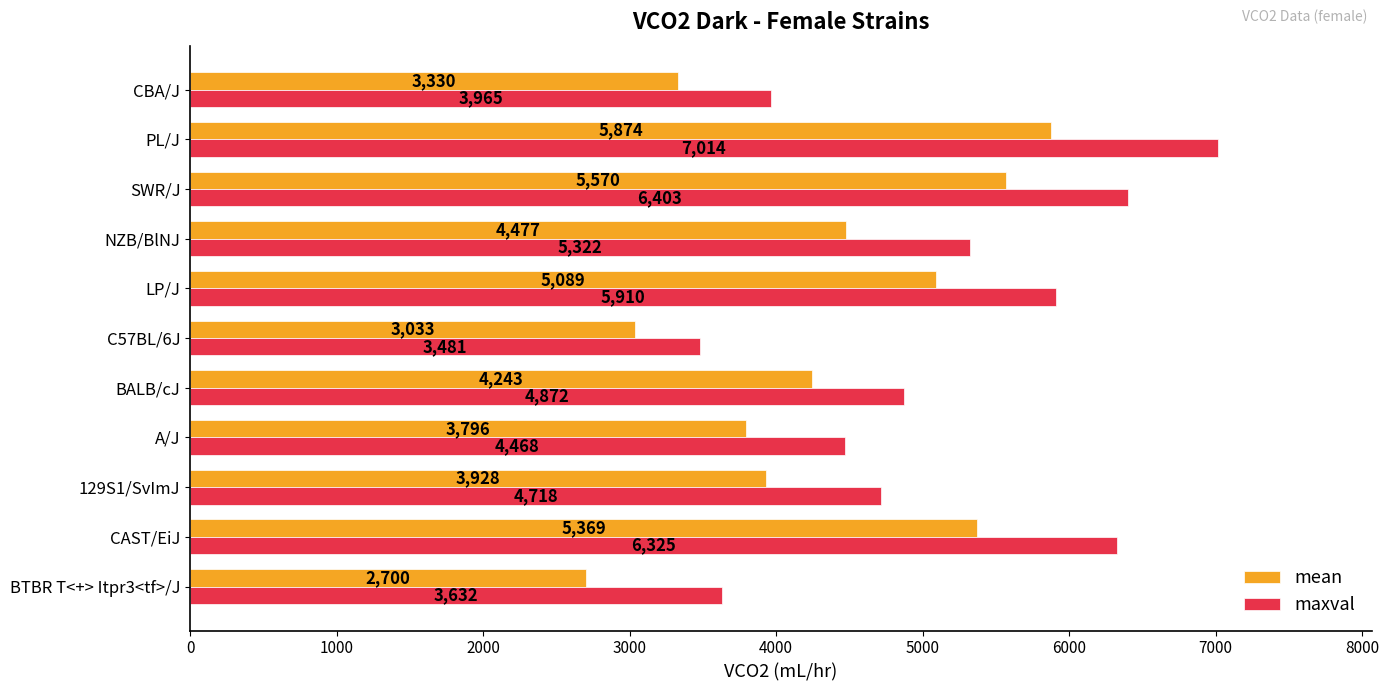

The value of mean at PL/J is 9794. True or false?

False